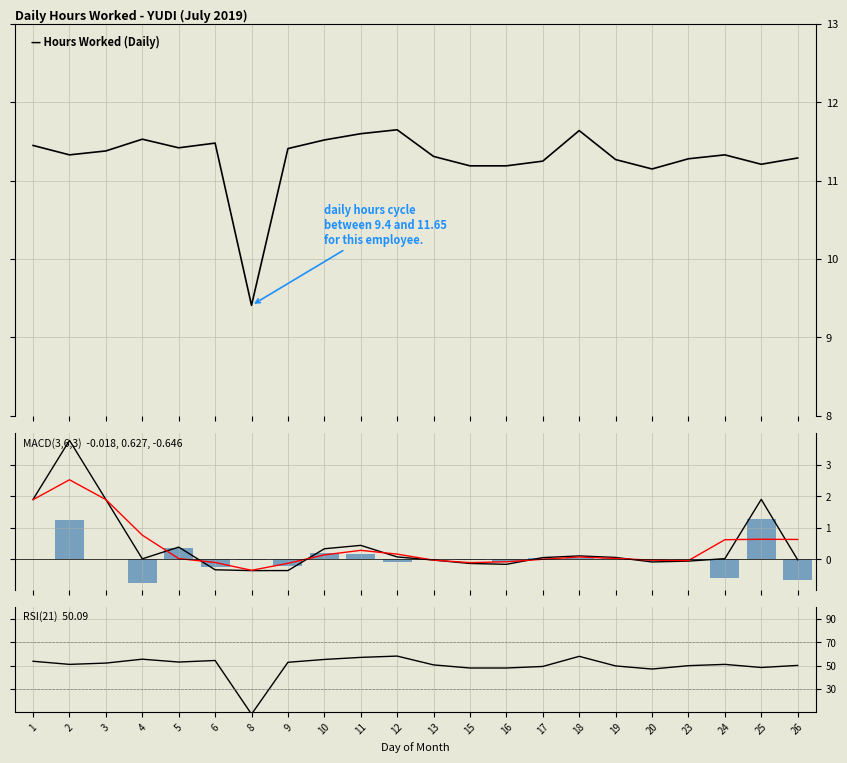

Which category has the lowest value in the Signal series?

8